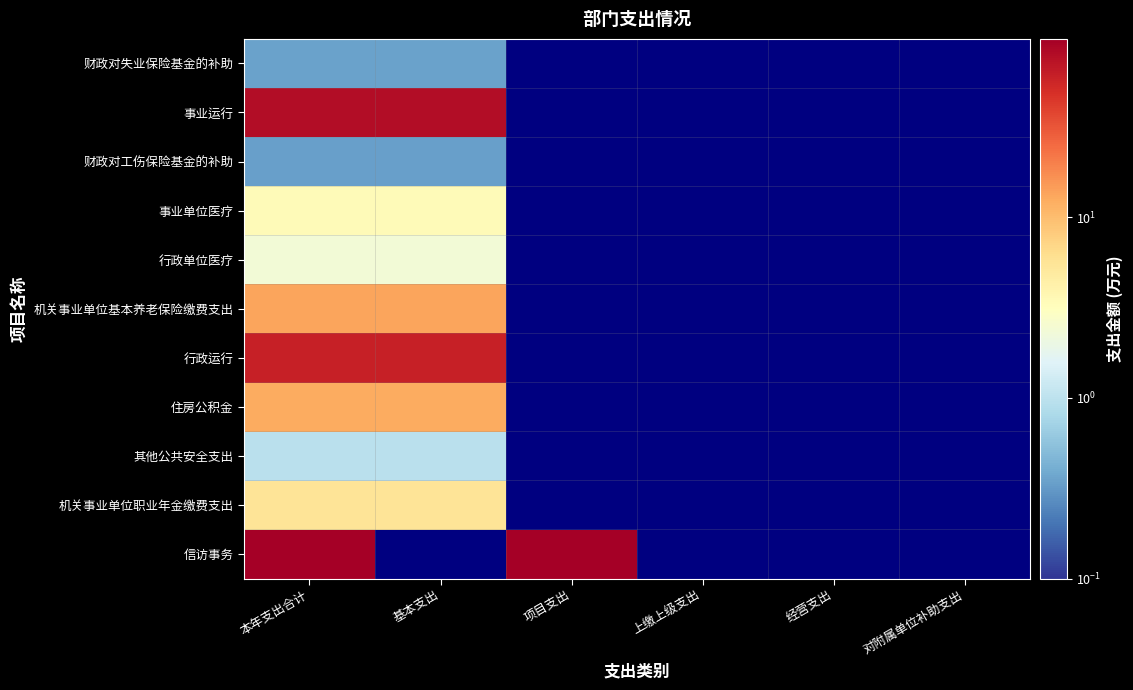

List the series in order of their peak value, lowest first.

财政对工伤保险基金的补助, 财政对失业保险基金的补助, 其他公共安全支出, 行政单位医疗, 事业单位医疗, 机关事业单位职业年金缴费支出, 住房公积金, 机关事业单位基本养老保险缴费支出, 行政运行, 事业运行, 信访事务